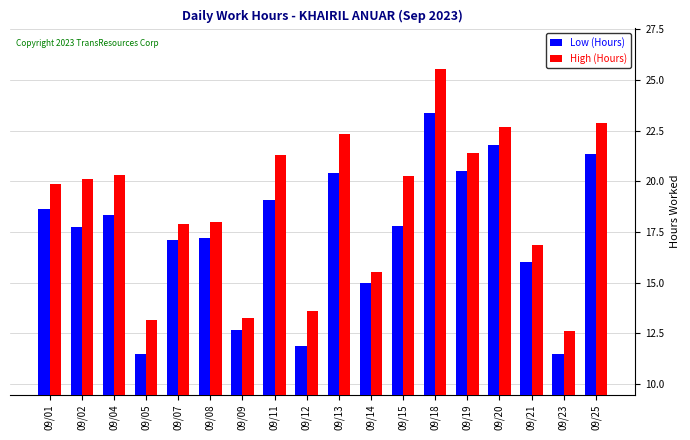

Rank the series by their average value, from highest to lowest.

High (Hours), Low (Hours)